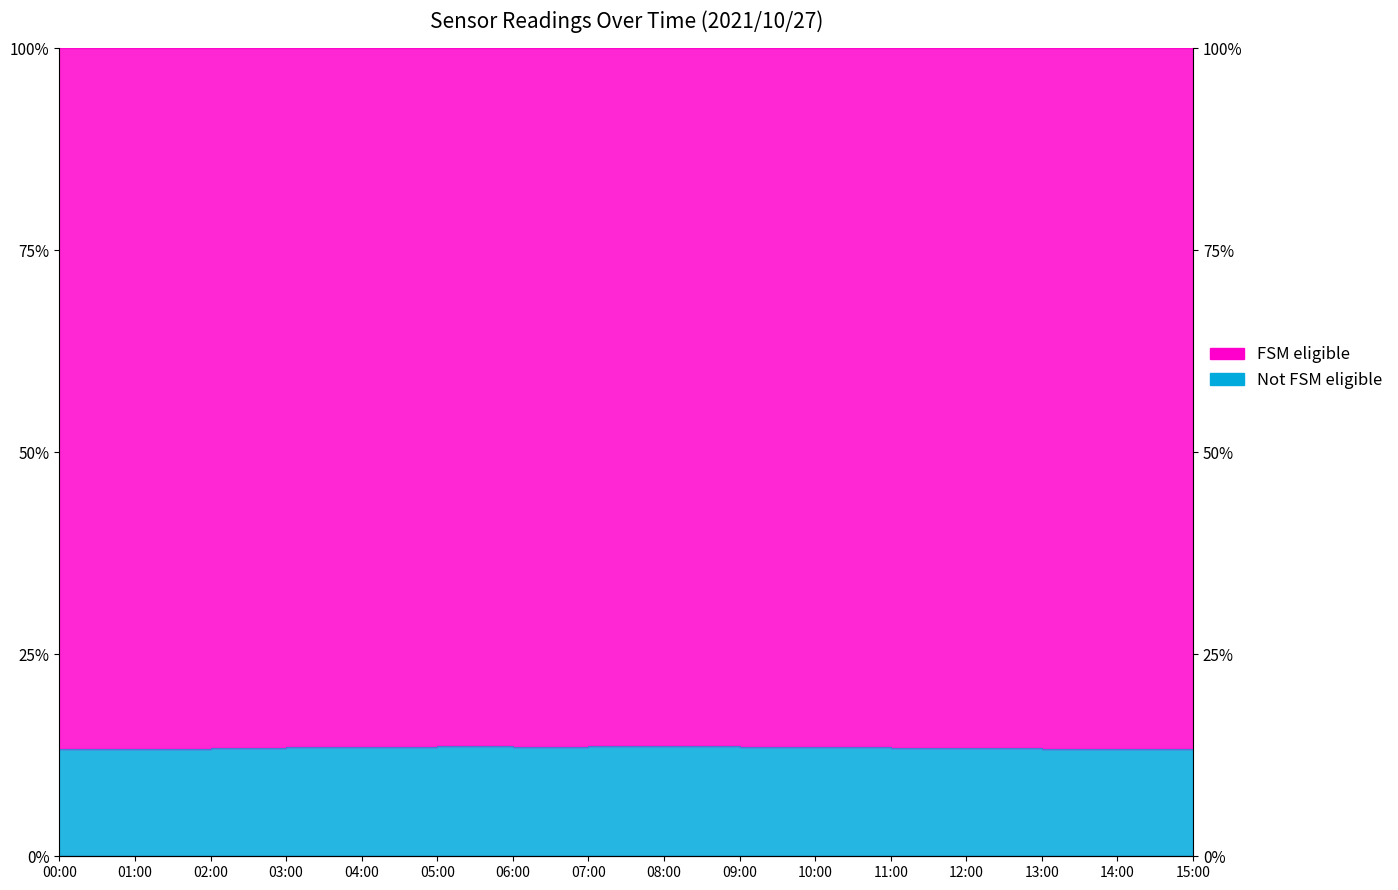

Which has a higher value, 02:00 or 05:00?

05:00